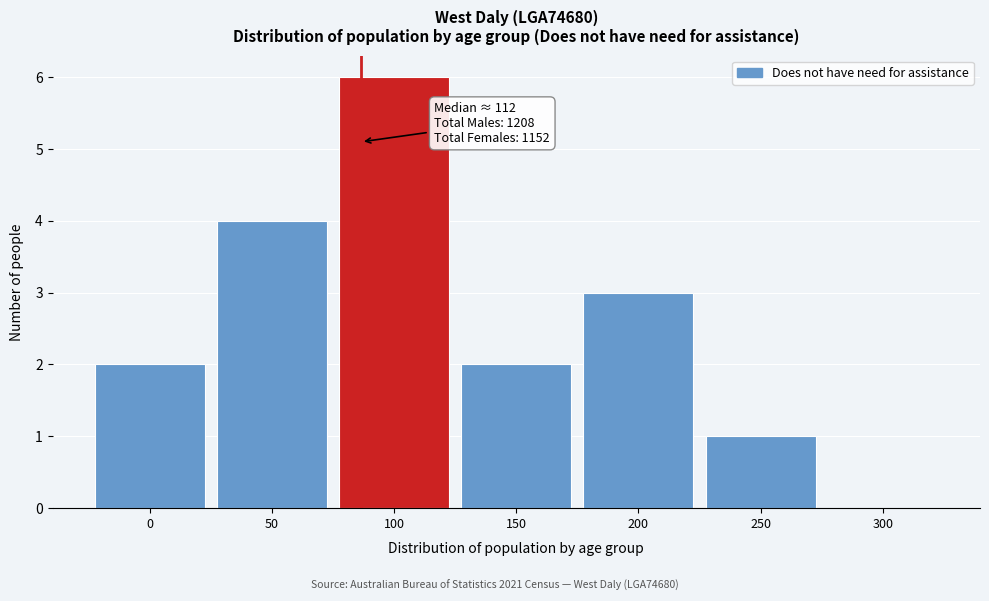

Reading left to right, list all the values displayed in this chart.

0=2	50=4	100=6	150=2	200=3	250=1	300=0